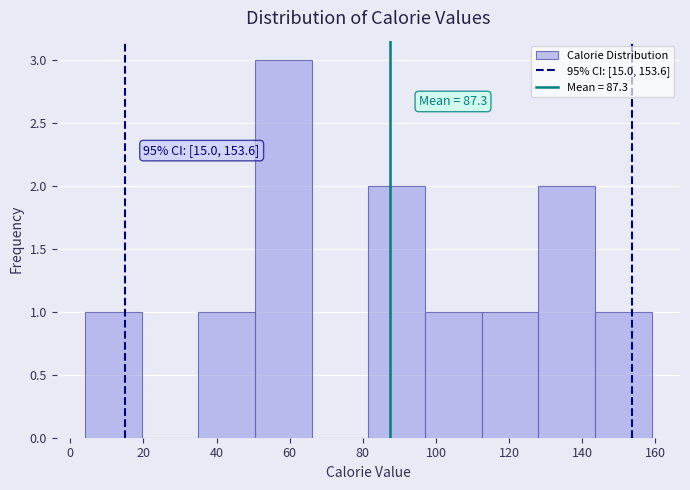

Over which range of the x-axis is the bar tallest?

50.5 to 66.0